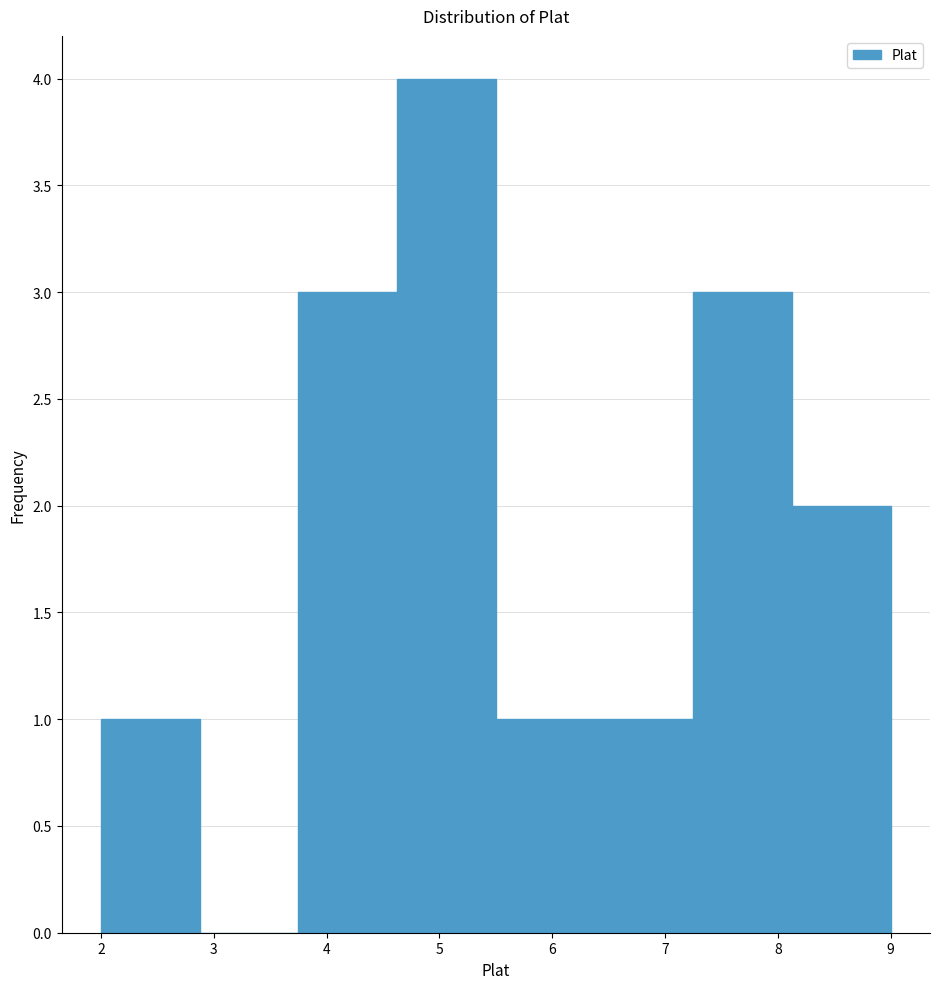

Over which range of the x-axis is the bar tallest?

4.6 to 5.5